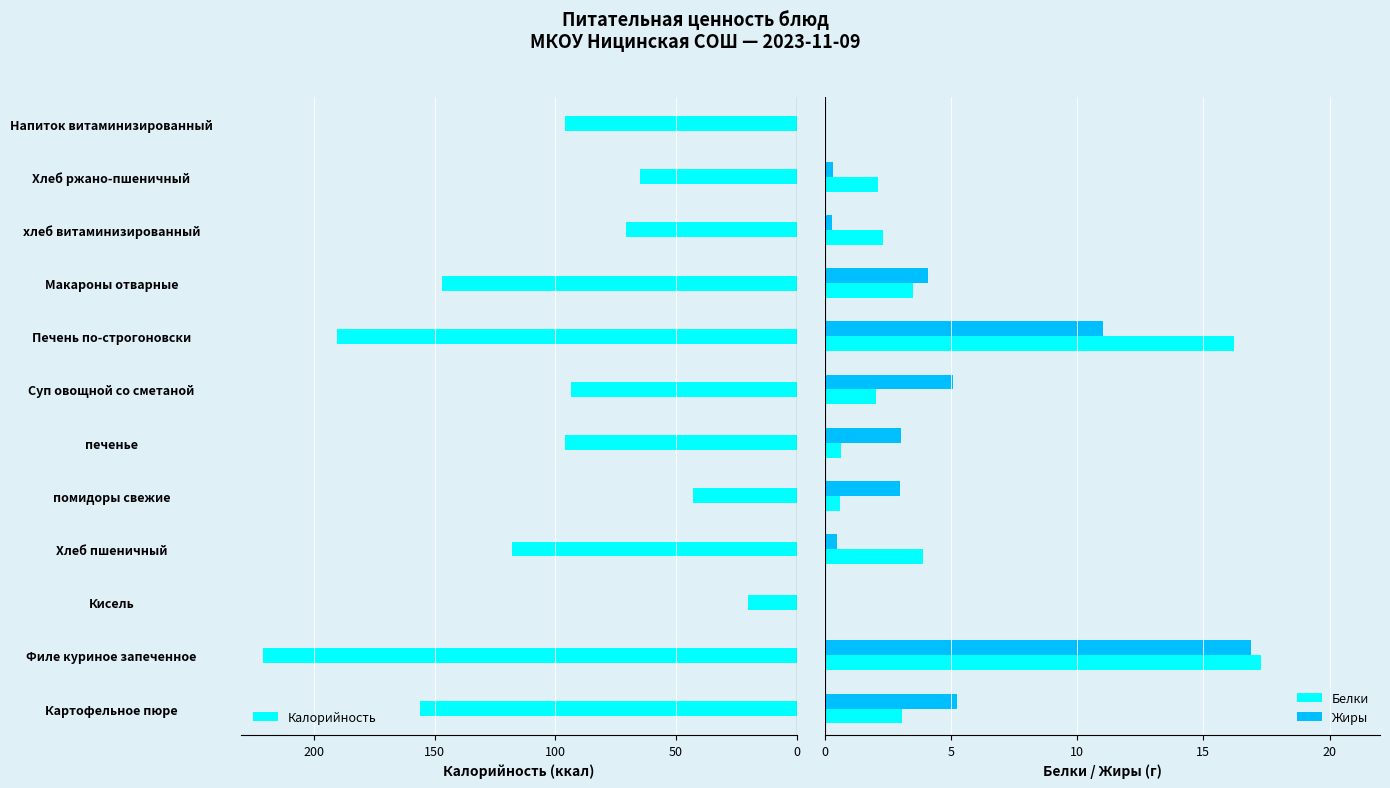

What is the difference between the maximum and second lowest values in the Жиры series?

16.9